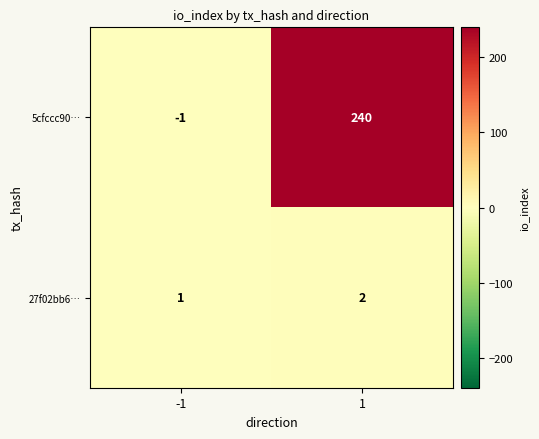

Which series has the largest total across all categories?

5cfccc90…